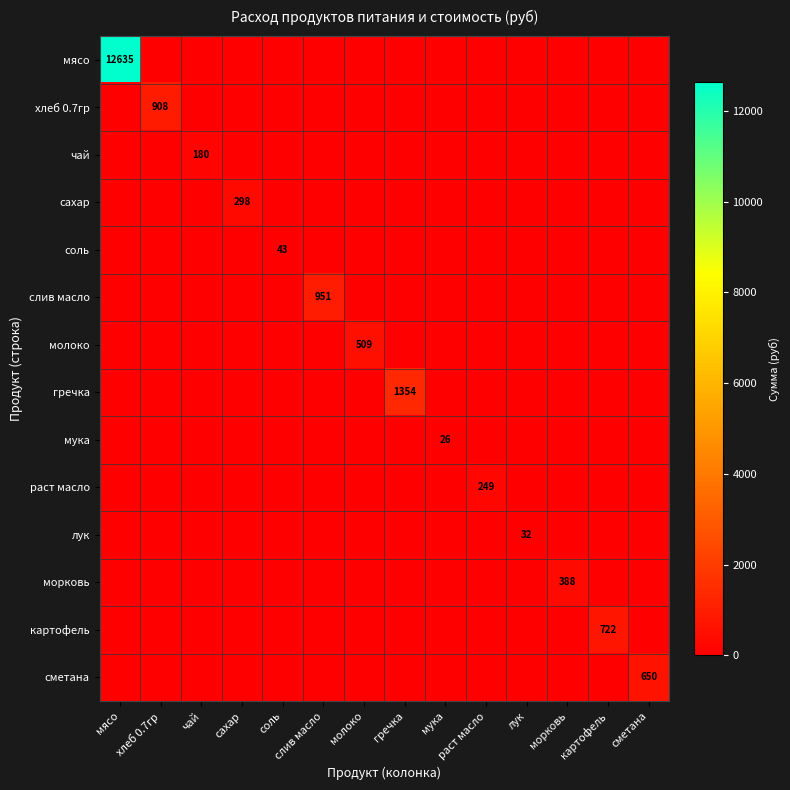

Which has a higher value, мясо or сметана?

мясо